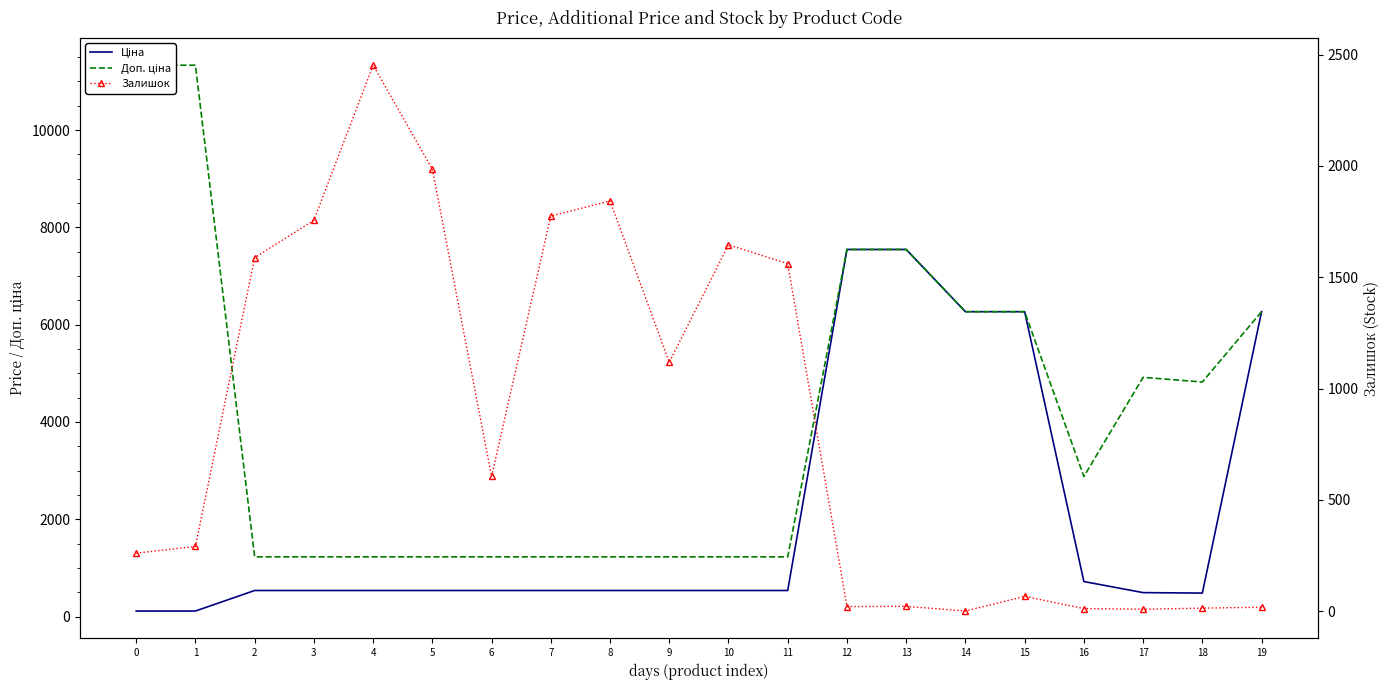

What is the difference between the maximum and second lowest values in the Ціна series?

7432.6